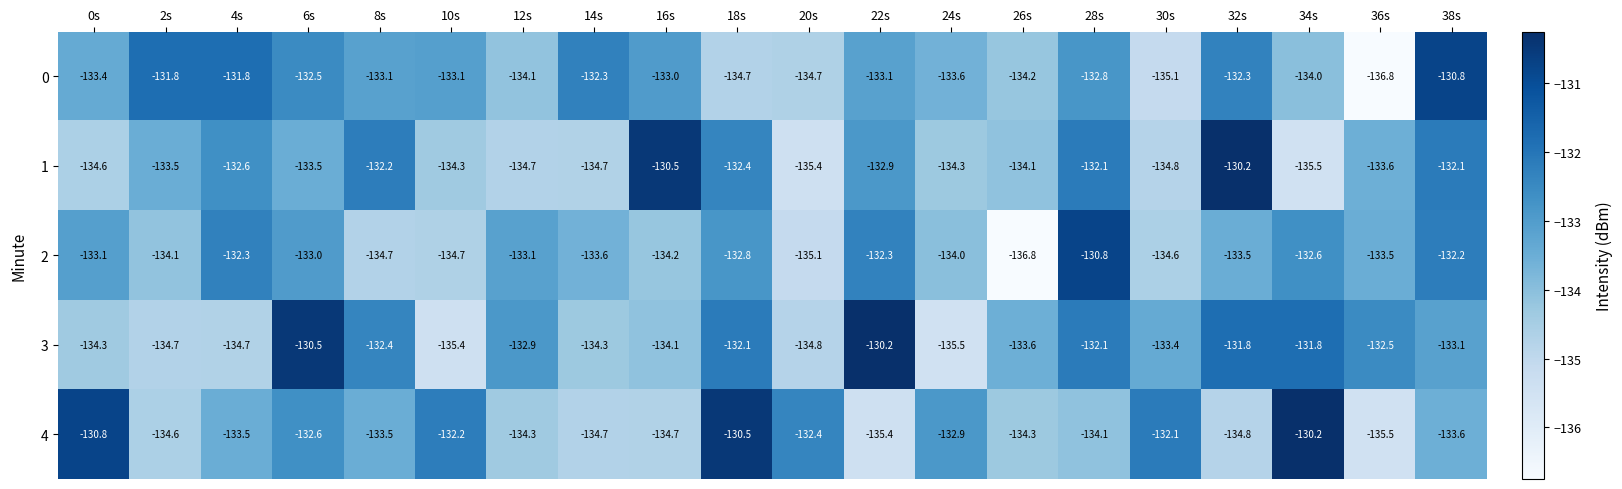

The 1 series shows -69.9 at 38s. True or false?

False